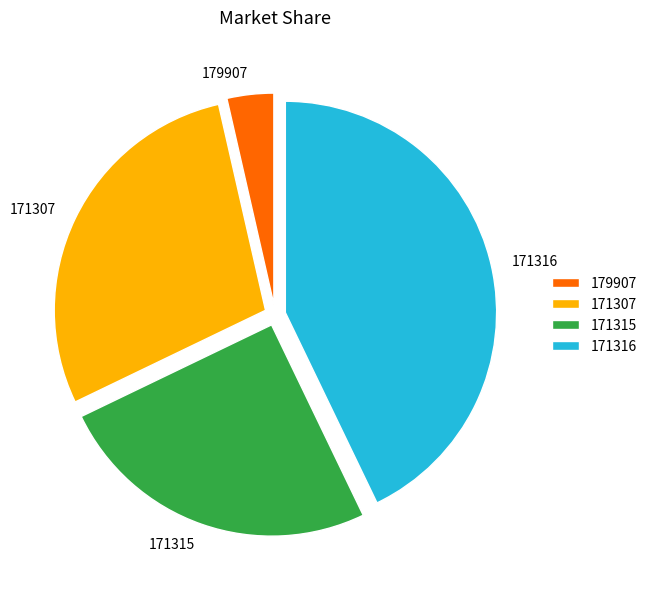

The 171316 slice represents 43% of the pie. True or false?

True